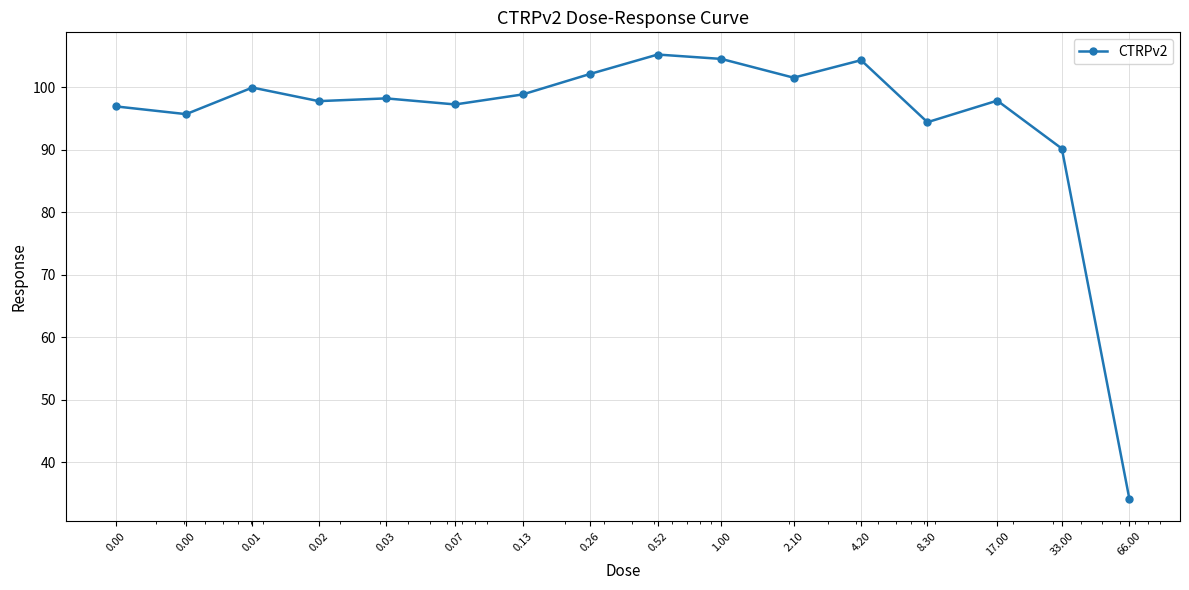

What is the maximum value shown in the chart?

105.2